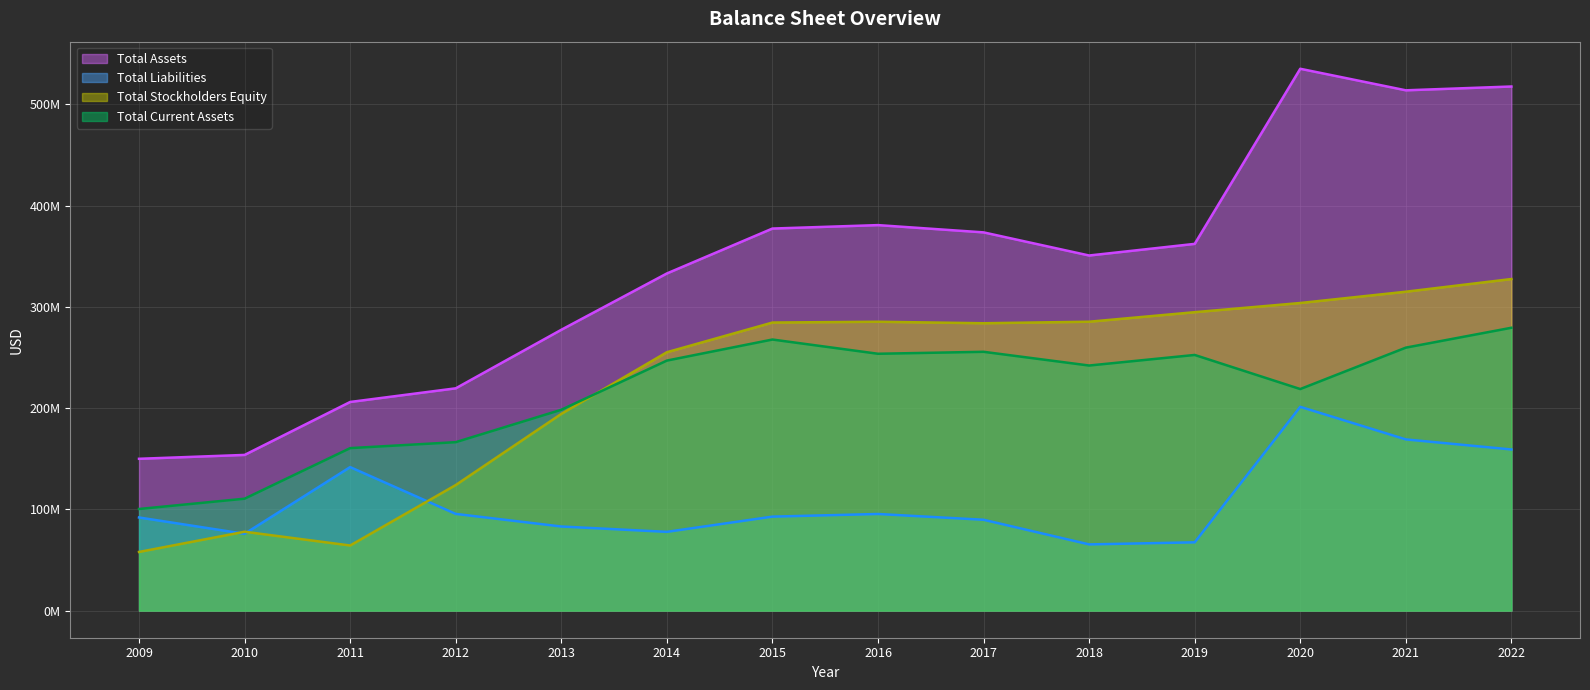

Where is Total Stockholders Equity nearest to the value 192693500?

2013